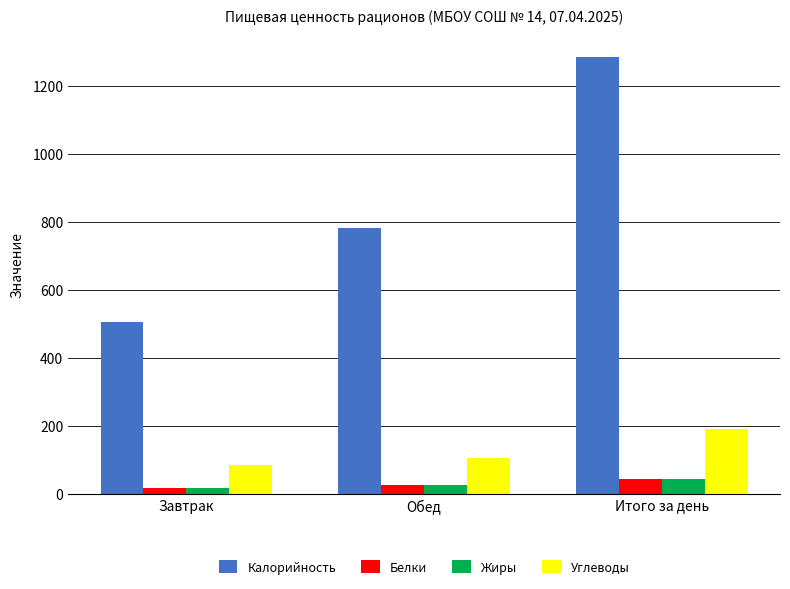

What is the value of the Жиры bar at the 3rd from the left?

43.9